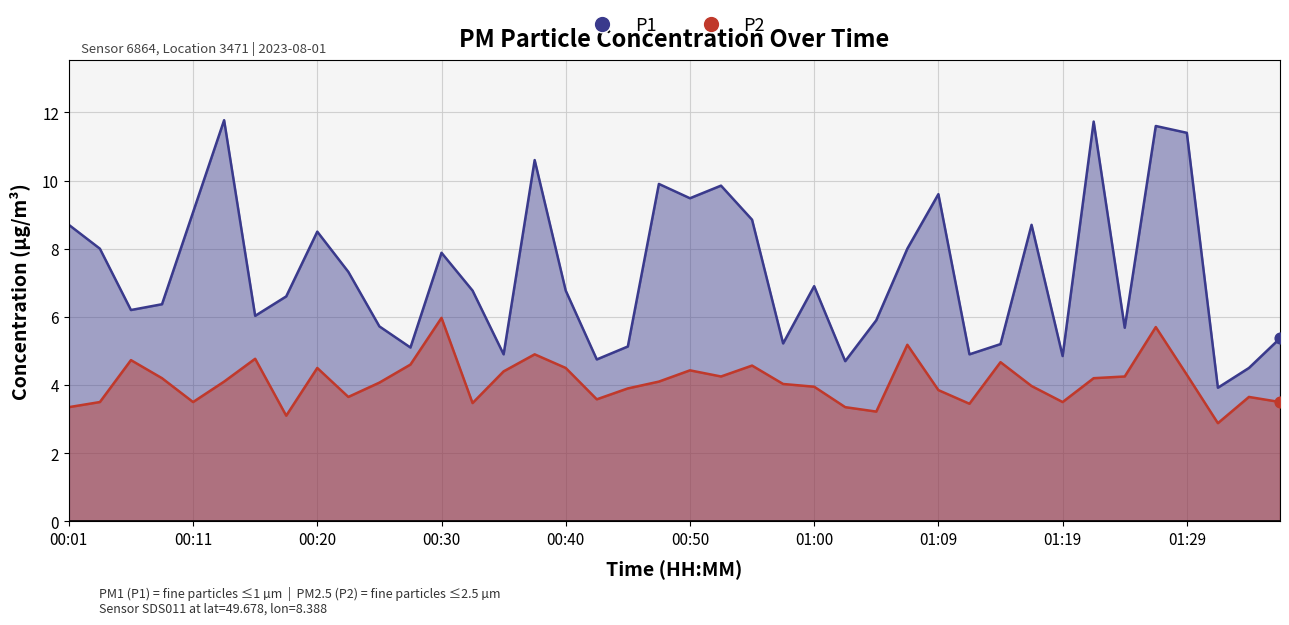

At which category is the sum across all series the highest?

01:26